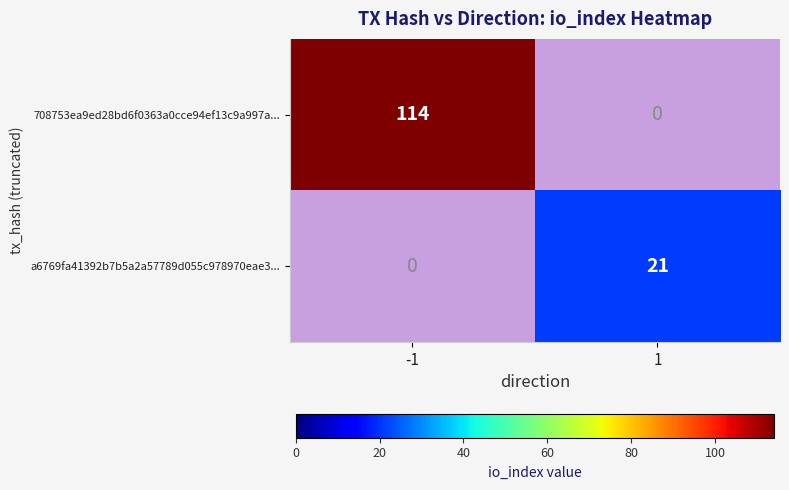

At how many categories does at least one series exceed 77?

1